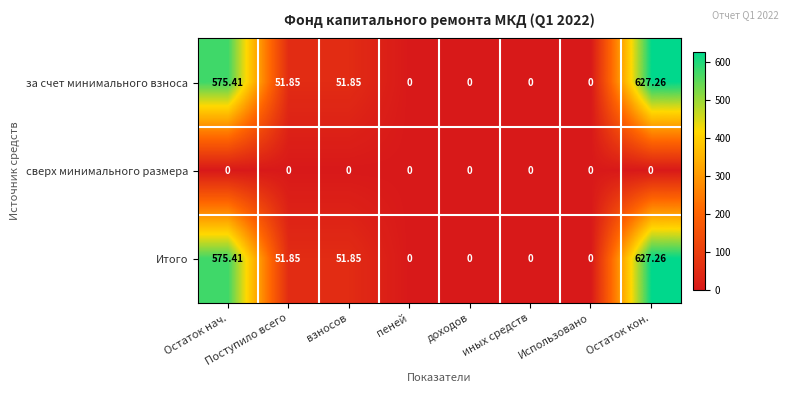

Which category has the highest value across all series?

Остаток кон.